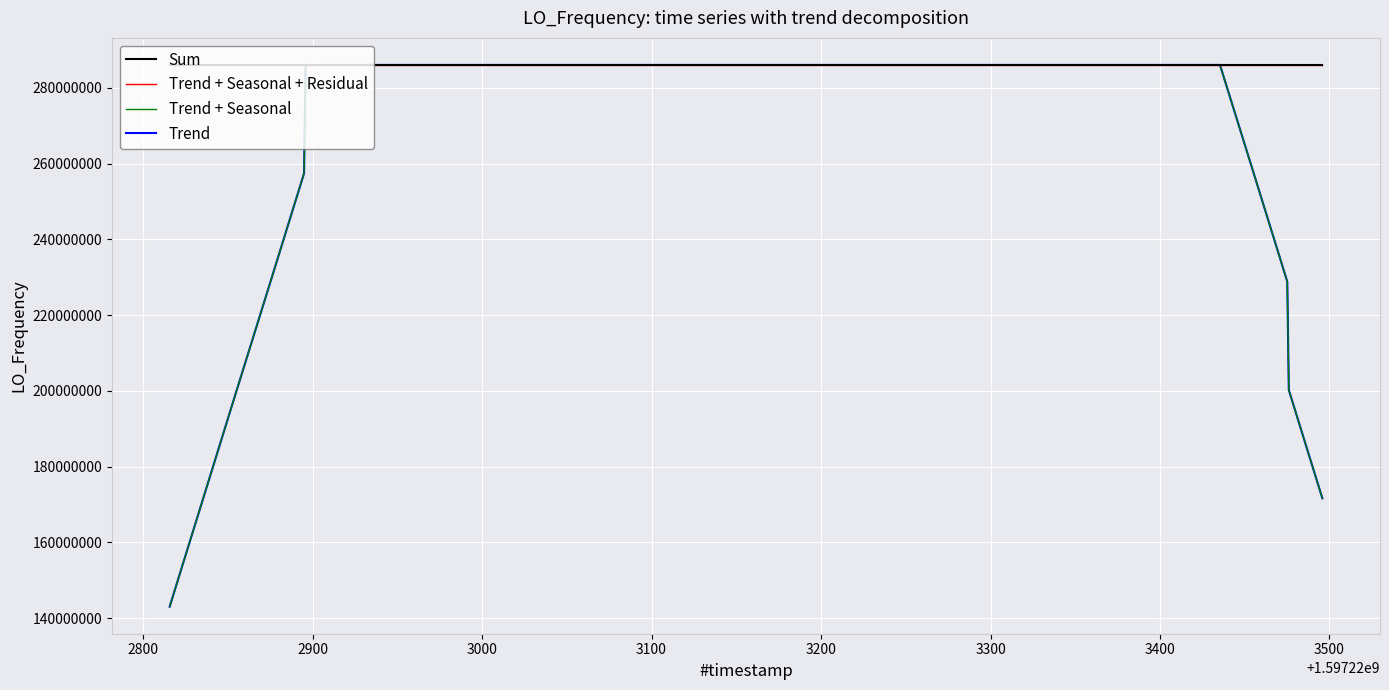

What is the difference between the maximum and second lowest values in the Sum series?

5.8